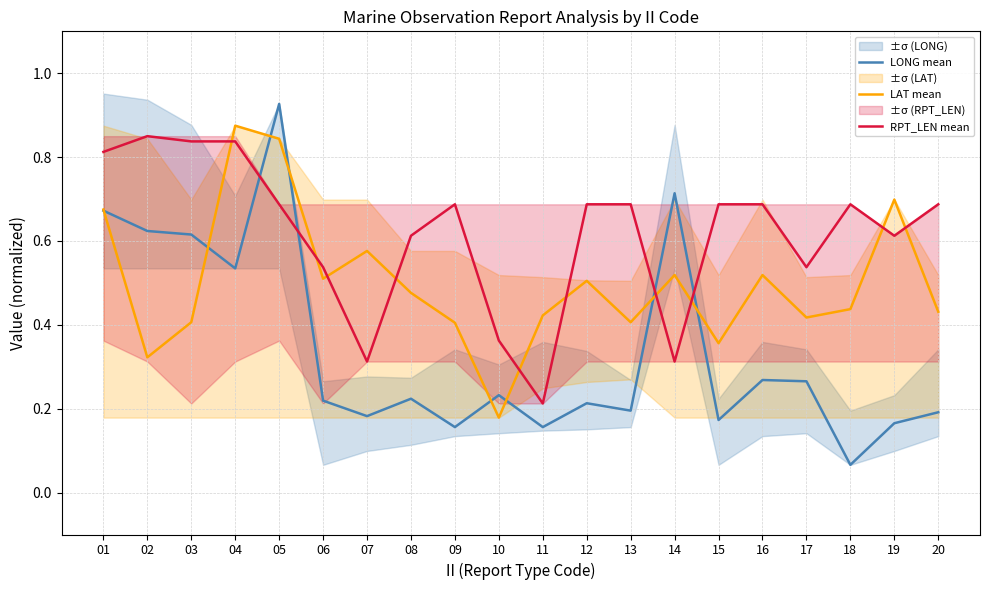

What is the value of the RPT_LEN mean point at the 7th from the left?

0.3